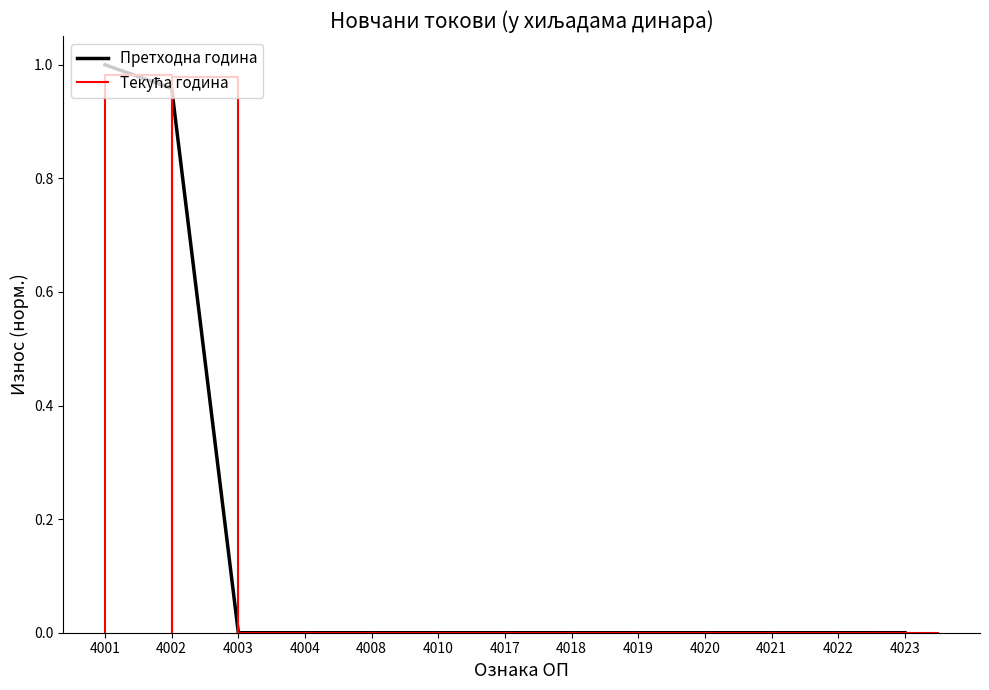

Where is the data nearest to the value 0?

4003